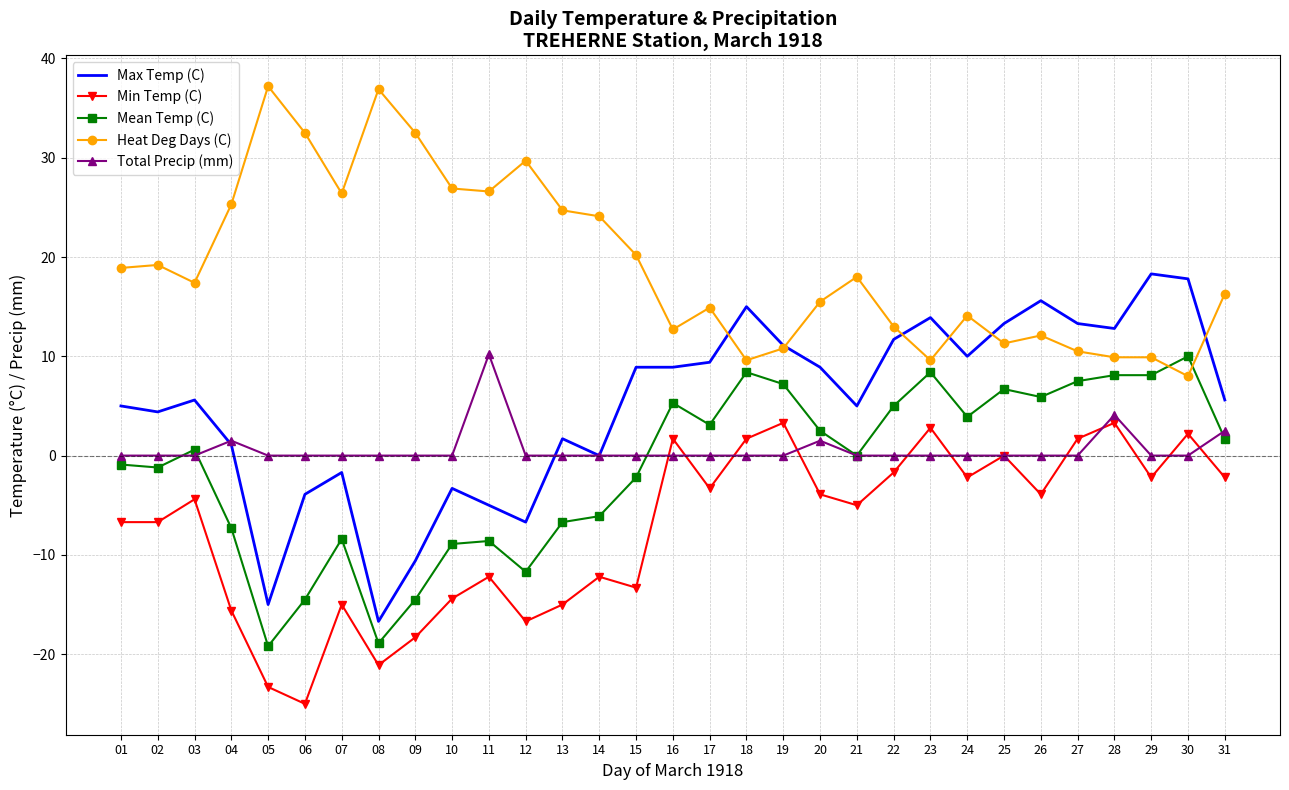

Which series has the widest spread of values?

Max Temp (C)